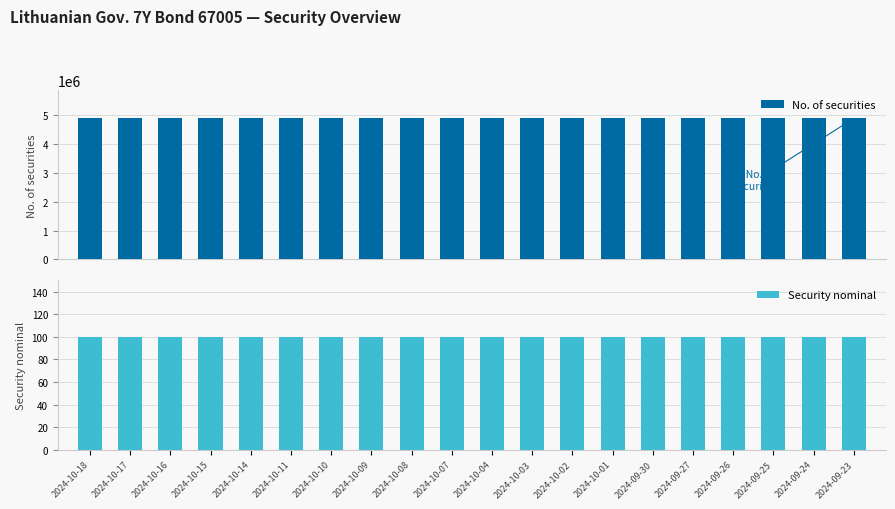

At 2024-10-15, list the series in order from largest to smallest.

No. of securities, Security nominal